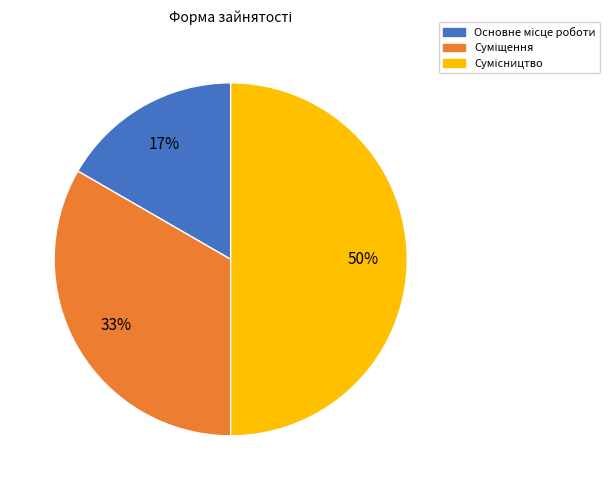

To the nearest percent, what is the average slice percentage?

33%